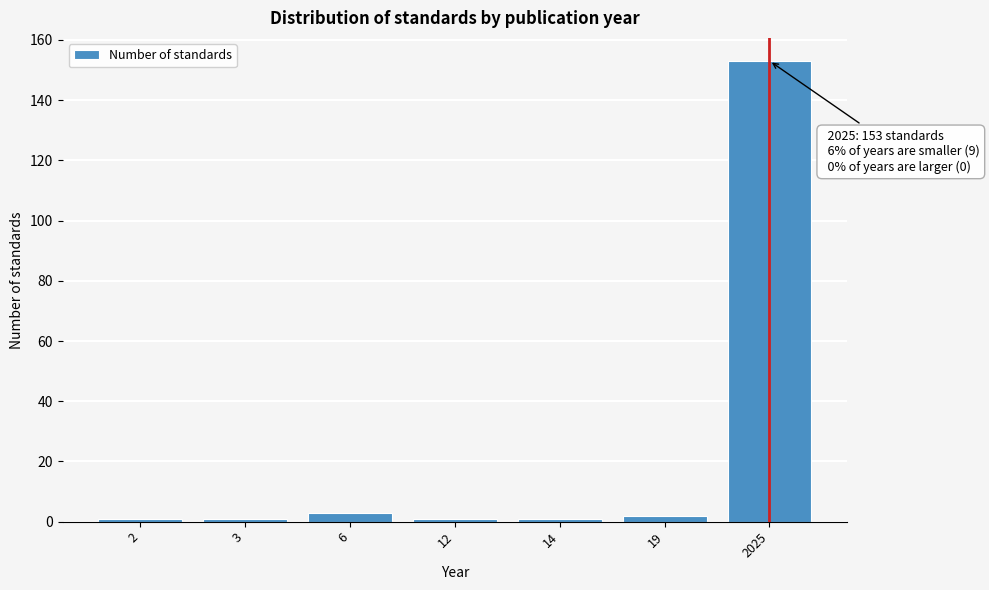

Reading left to right, what are all the values shown in this chart?

1	1	3	1	1	2	153